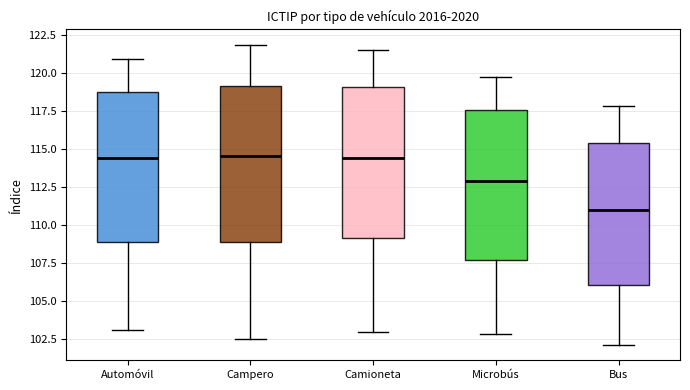

Reading left to right, transcribe this box plot: for each box, give where its median line is, the range the box spans, and where its two whiskers end, as read against the y-axis. The values are not printed on the chart, so give them approximately, as read against the axis.

Automóvil: median 114.5, box 109.0 to 118.5, whiskers 103.0 to 121.0
Campero: median 114.5, box 109.0 to 119.0, whiskers 102.5 to 122.0
Camioneta: median 114.5, box 109.0 to 119.0, whiskers 103.0 to 121.5
Microbús: median 113.0, box 107.5 to 117.5, whiskers 103.0 to 119.5
Bus: median 111.0, box 106.0 to 115.5, whiskers 102.0 to 118.0